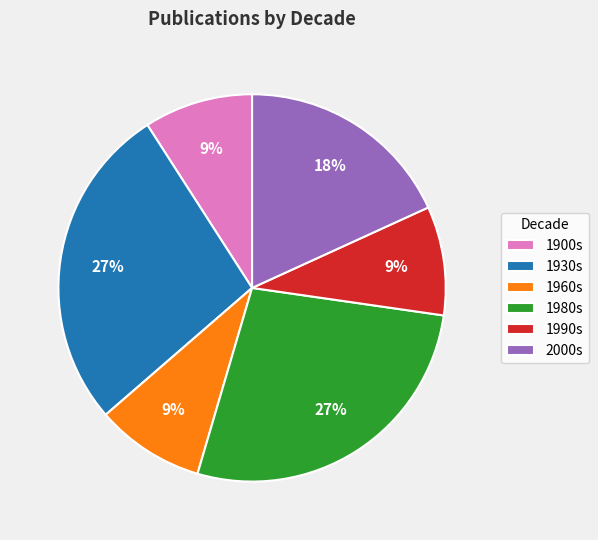

Count the number of slices in the pie.

6